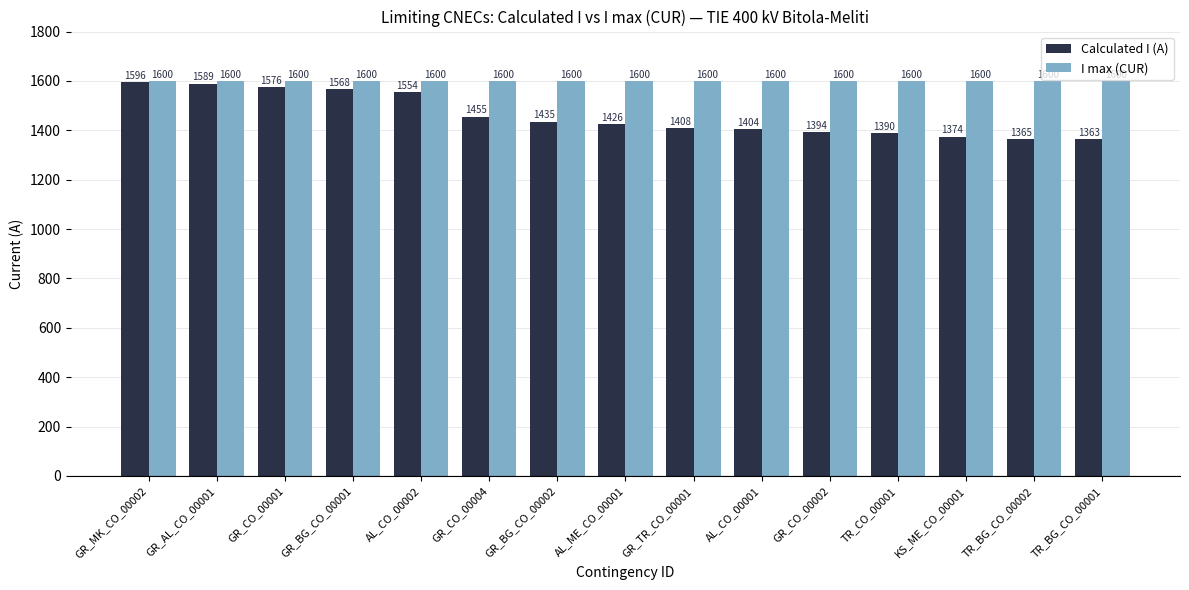

Which series has the largest total across all categories?

I max (CUR)